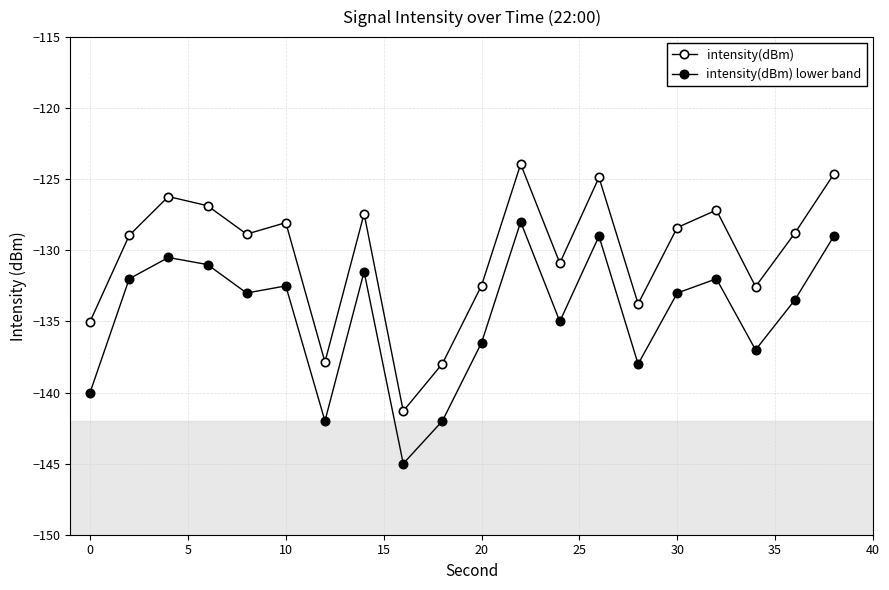

True or false: intensity(dBm) lower band has more than 1 interior local peaks.

True